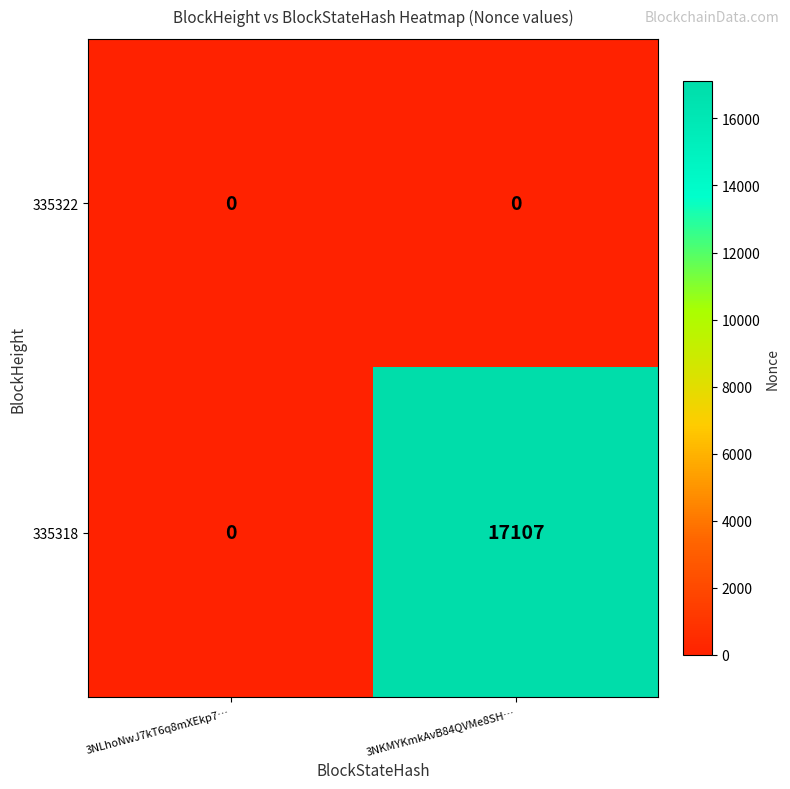

Which label corresponds to the largest value in the chart?

3NKMYKmkAvB84QVMe8SH…